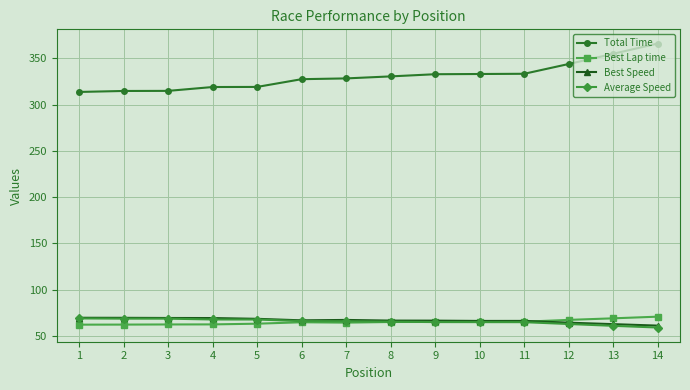

What are all the series names shown in the legend?

Total Time, Best Lap time, Best Speed, Average Speed